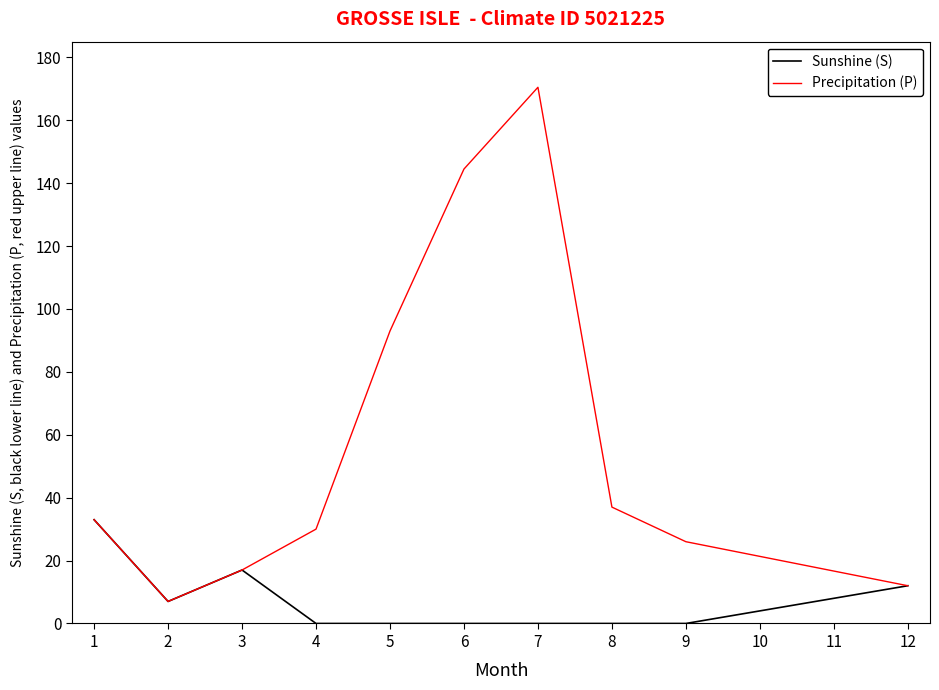

Rank the series by their average value, from lowest to highest.

Sunshine (S), Precipitation (P)